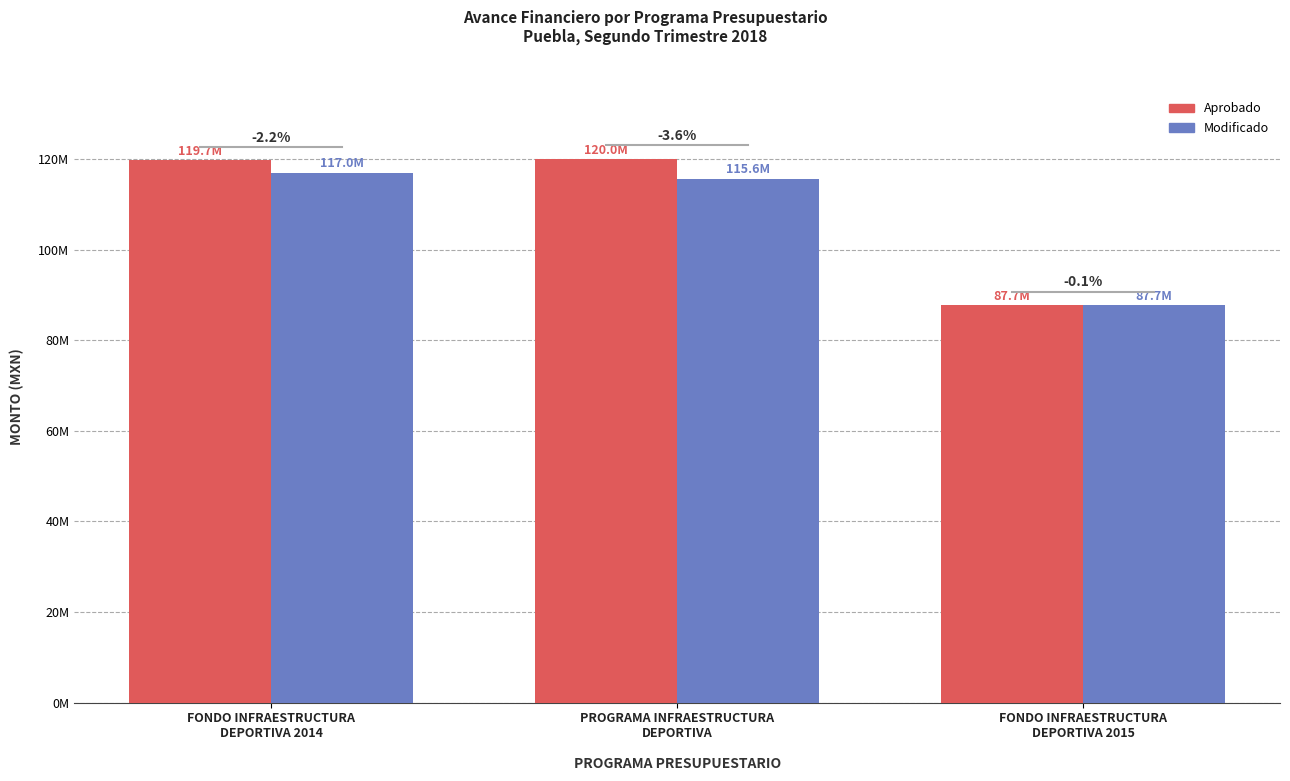

What are all the series names shown in the legend?

Aprobado, Modificado